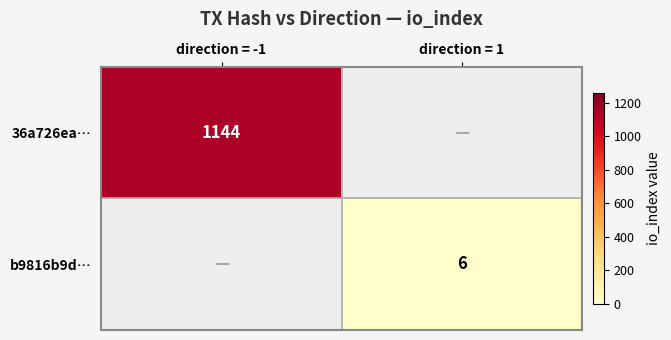

At which category does the chart reach its peak across all series?

direction = -1